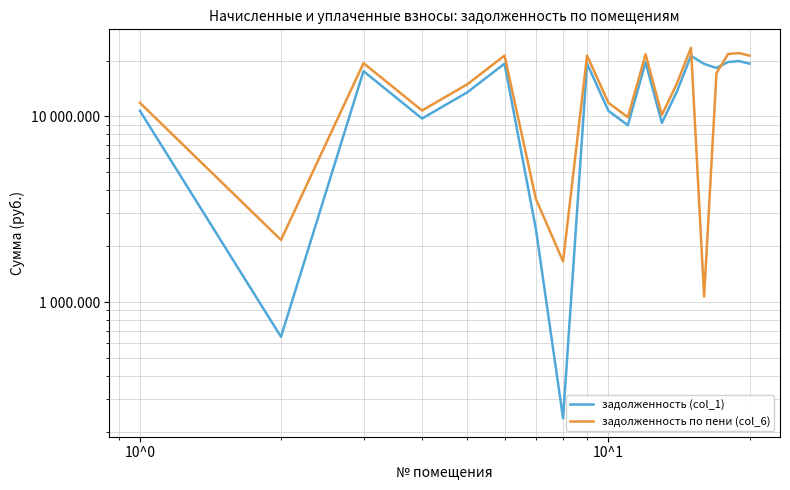

How many times do задолженность (col_1) and задолженность по пени (col_6) cross each other?

2